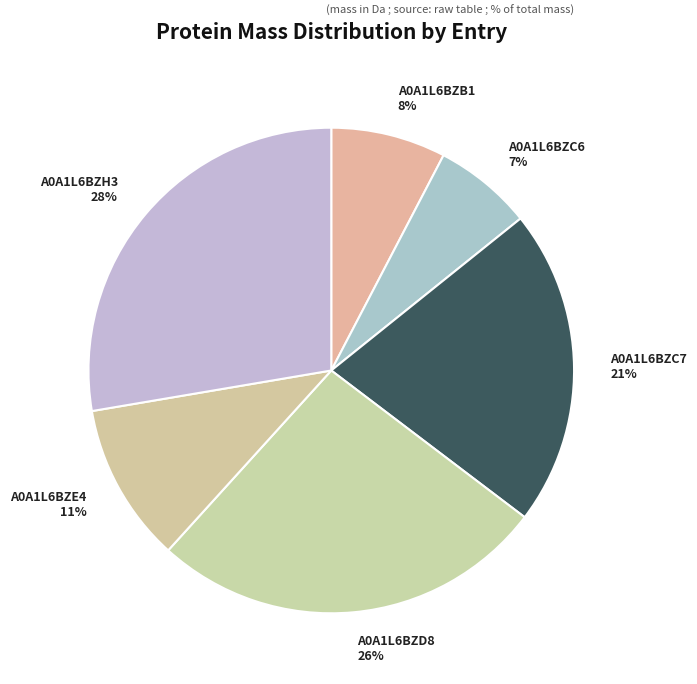

To the nearest percent, what is the difference between the A0A1L6BZC7 and A0A1L6BZH3 slice percentages?

7%